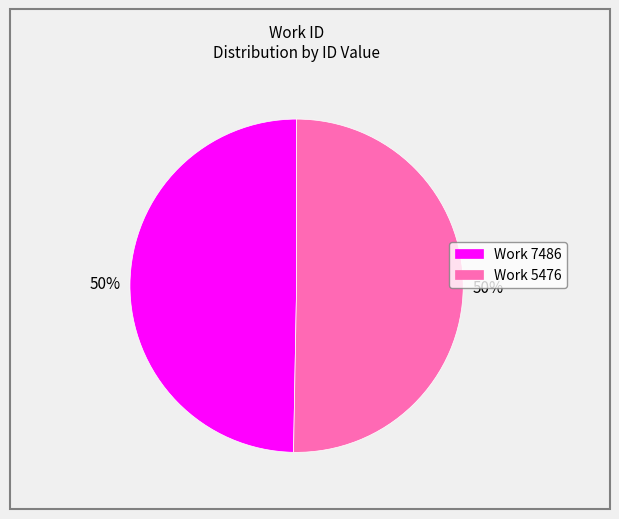

Count the number of slices in the pie.

2